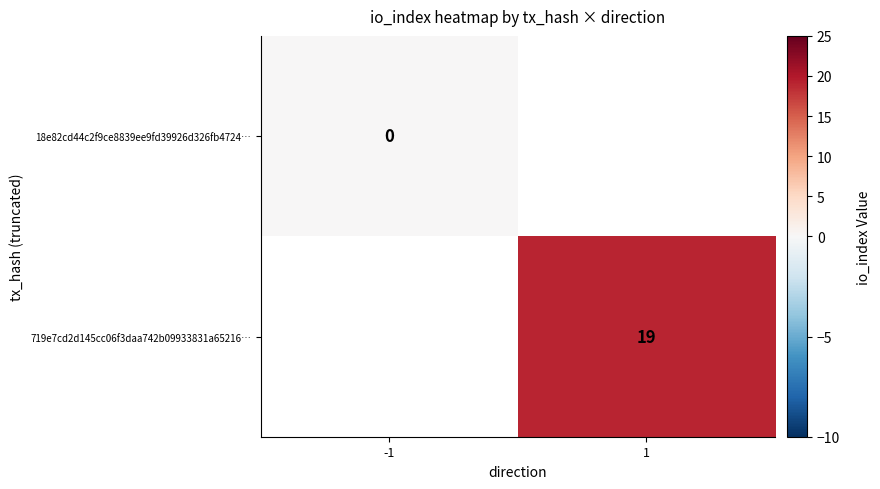

True or false: 719e7cd2d145cc06f3daa742b09933831a65216… has a value of 33 at 1.

False